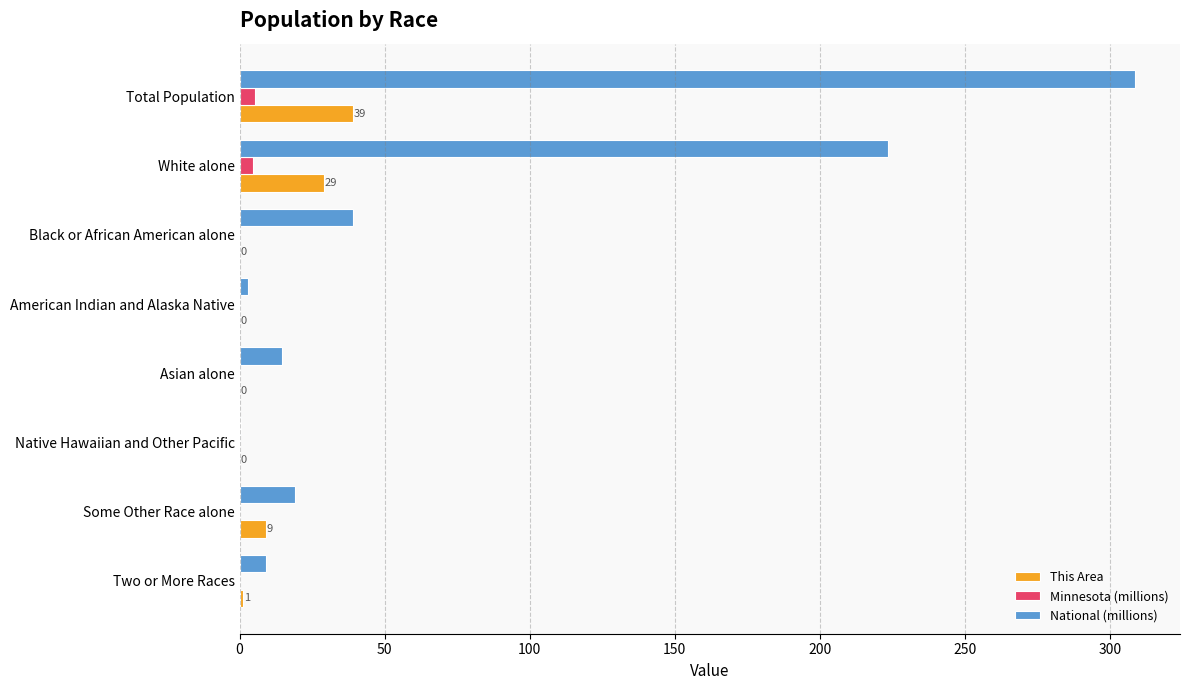

Between Total Population and Some Other Race alone, which series saw the biggest shift?

National (millions)